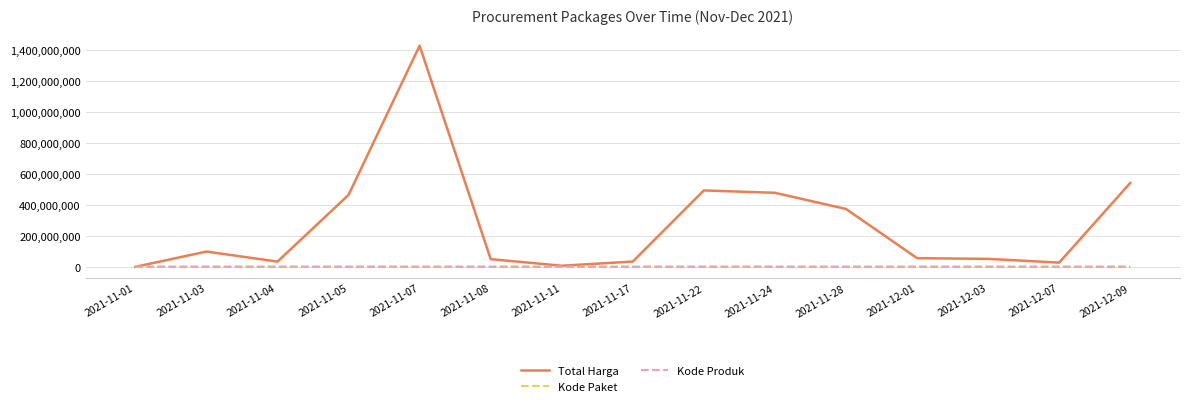

Which series has the largest total across all categories?

Total Harga